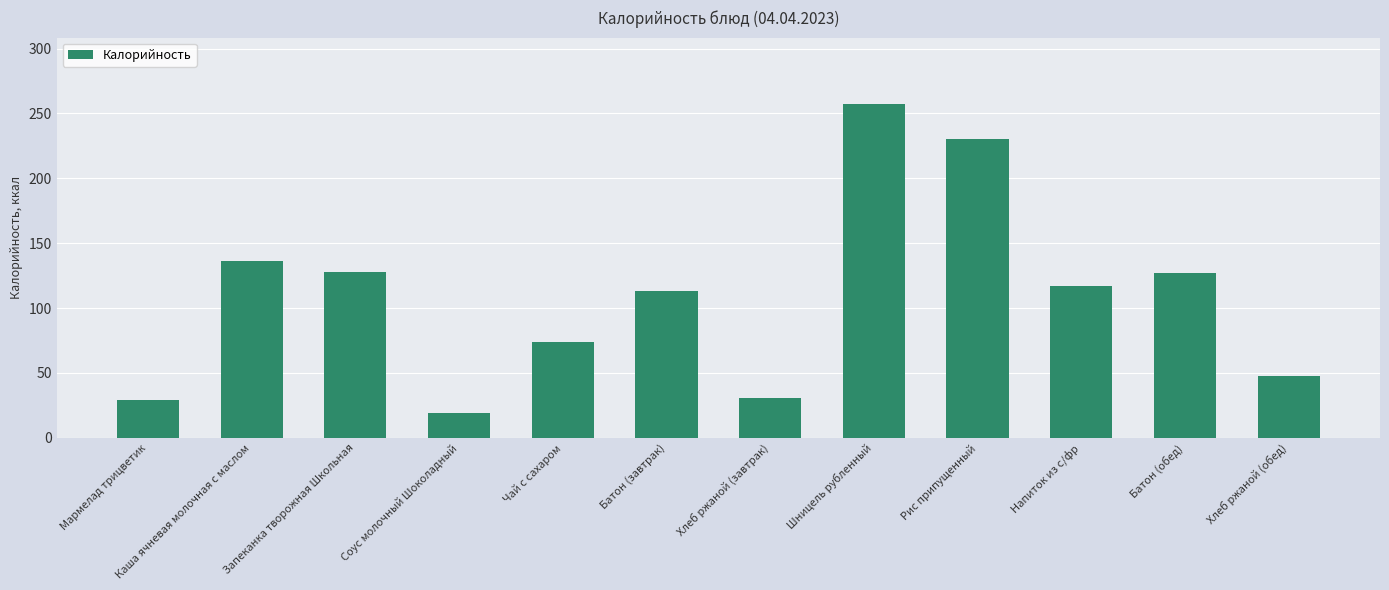

What is the greatest value displayed?

257